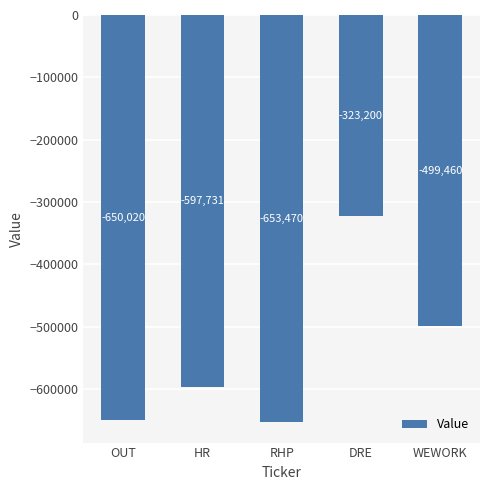

Reading left to right, list all the values displayed in this chart.

-650020	-597731	-653470	-323200	-499460